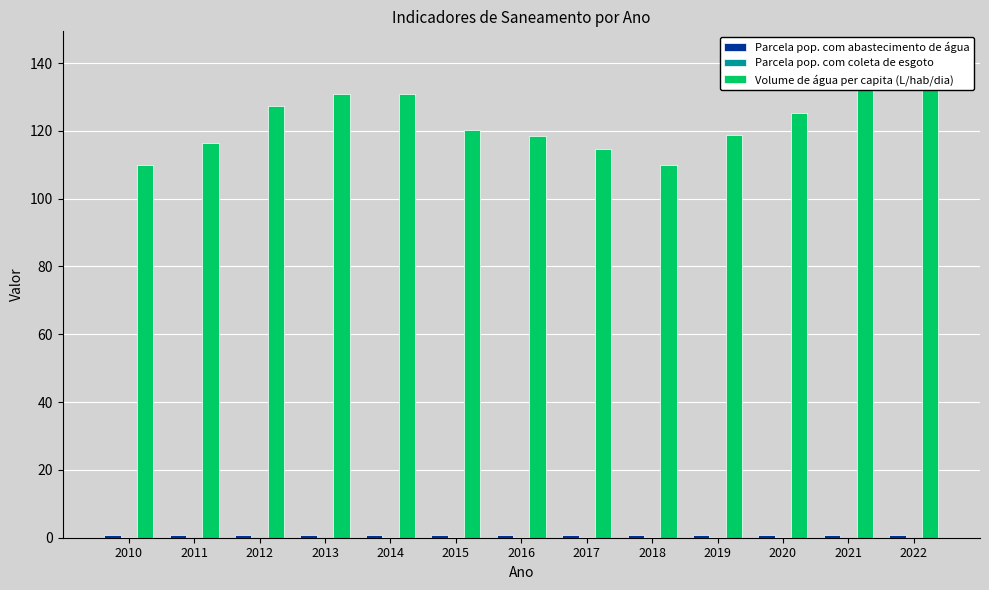

What is the value of the Parcela pop. com abastecimento de água bar at the 4th from the left?

0.9